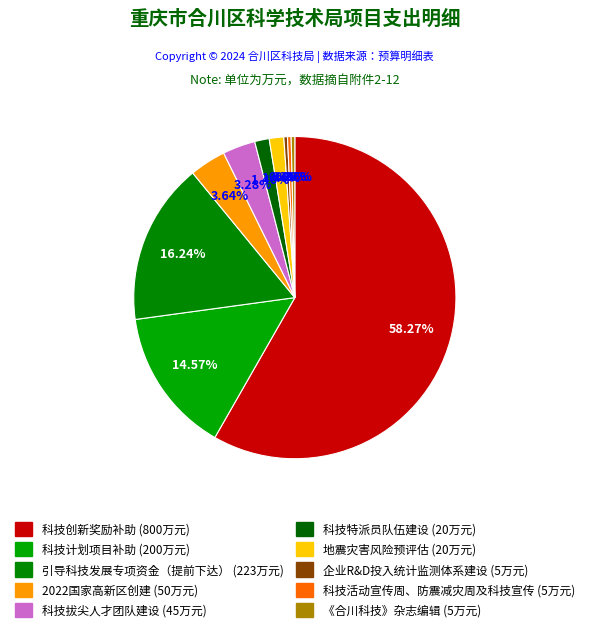

What is the ratio of the value at 科技拔尖人才团队建设 to the value at 科技创新奖励补助?

0.1